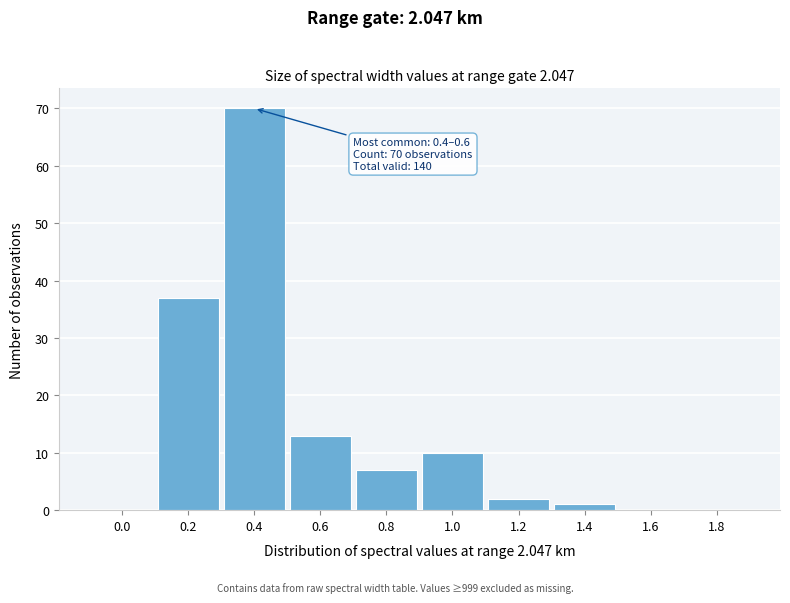

Reading left to right, extract all data points from this chart.

0.0=0	0.2=37	0.4=70	0.6=13	0.8=7	1.0=10	1.2=2	1.4=1	1.6=0	1.8=0